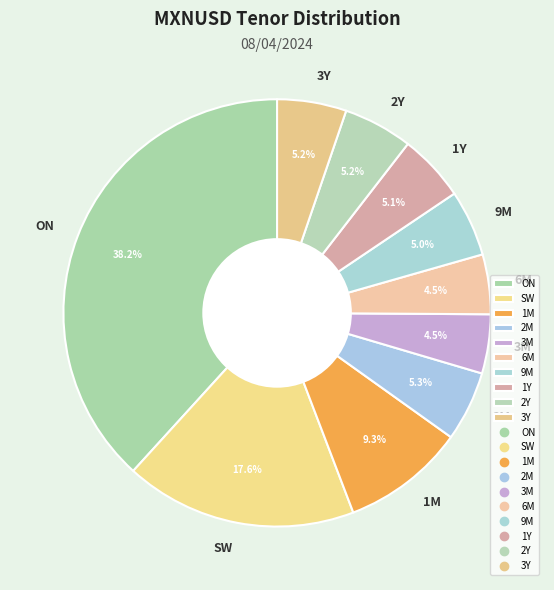

Count the number of slices in the pie.

10